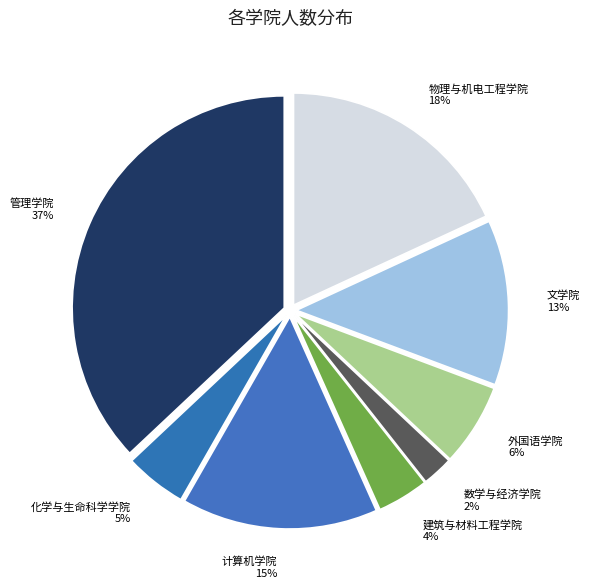

To the nearest percent, what percentage of the pie is 文学院?

13%